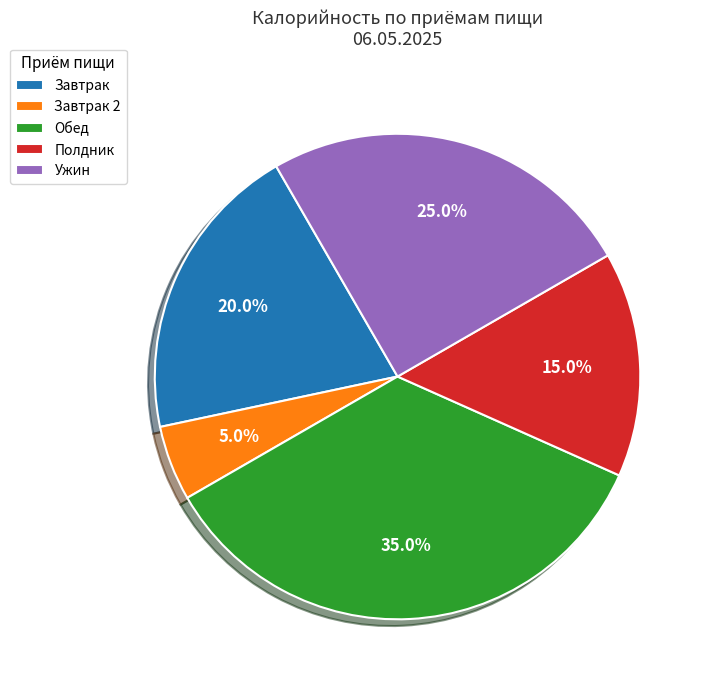

Is there a majority slice in this chart?

No